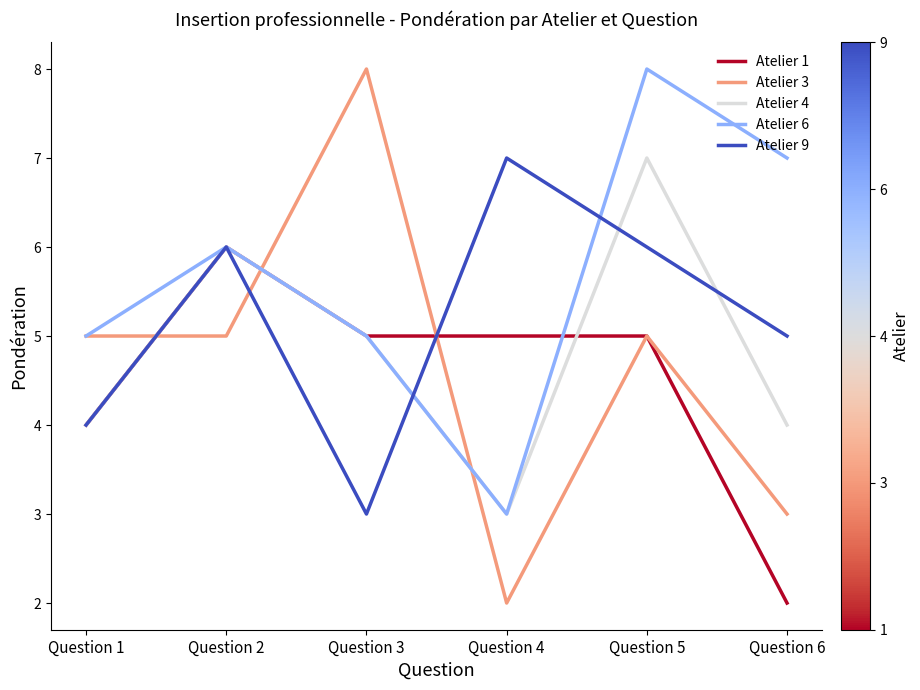

Which series has the widest spread of values?

Atelier 3